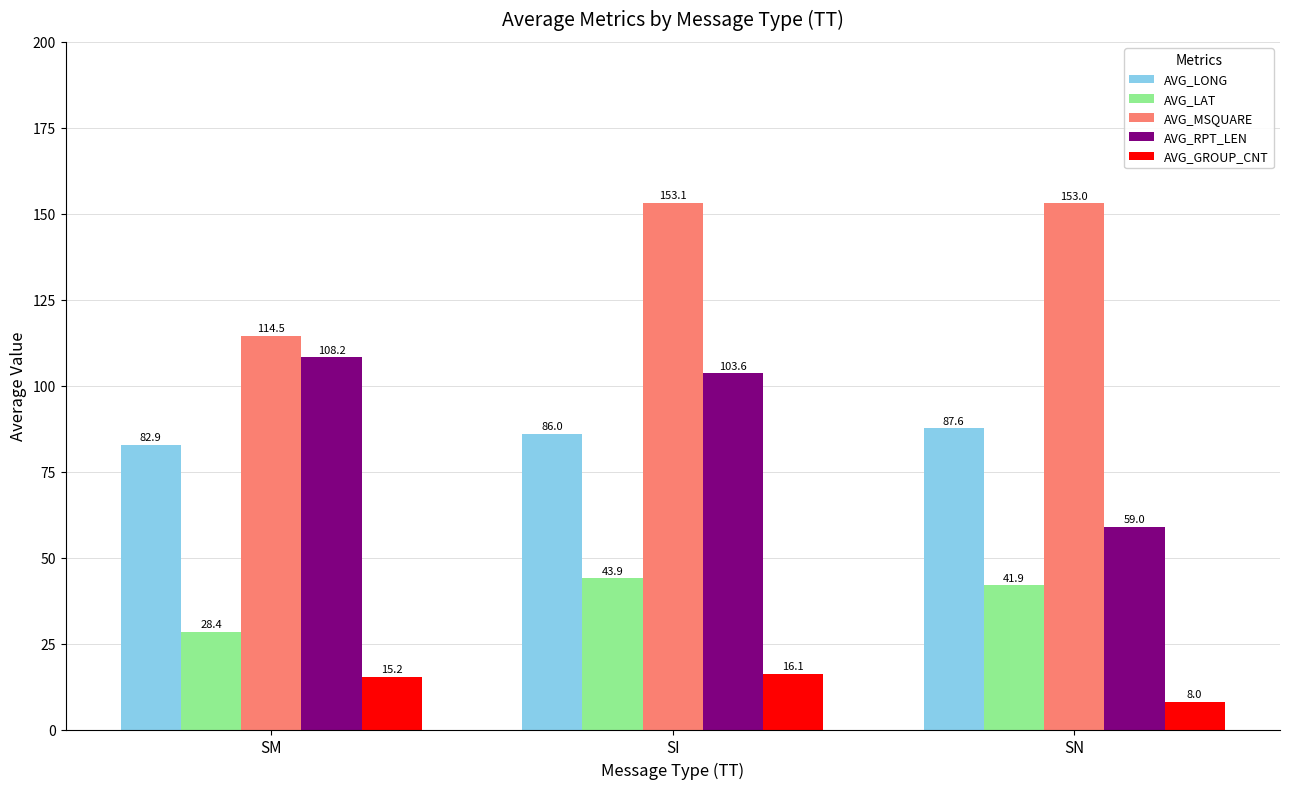

Is the value of AVG_RPT_LEN at SM greater than the value of AVG_MSQUARE at SN?

No